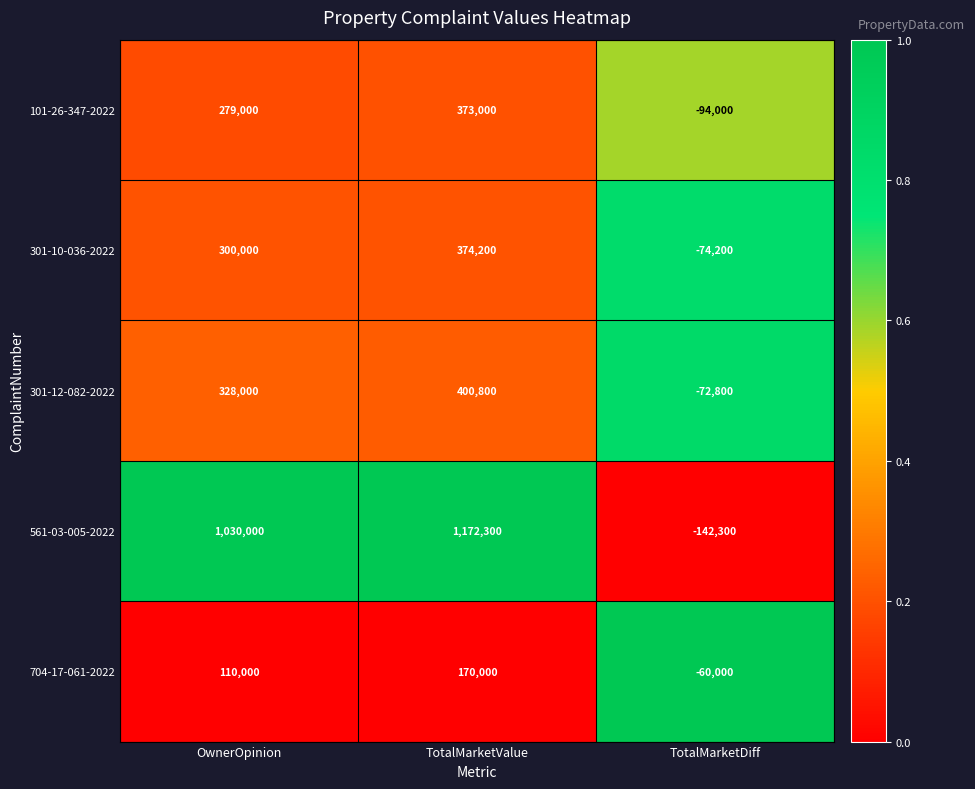

Reading right to left, what are all the values shown in this chart?

101-26-347-2022: TotalMarketDiff=-94000	TotalMarketValue=373000	OwnerOpinion=279000
301-10-036-2022: TotalMarketDiff=-74200	TotalMarketValue=374200	OwnerOpinion=300000
301-12-082-2022: TotalMarketDiff=-72800	TotalMarketValue=400800	OwnerOpinion=328000
561-03-005-2022: TotalMarketDiff=-142300	TotalMarketValue=1172300	OwnerOpinion=1030000
704-17-061-2022: TotalMarketDiff=-60000	TotalMarketValue=170000	OwnerOpinion=110000